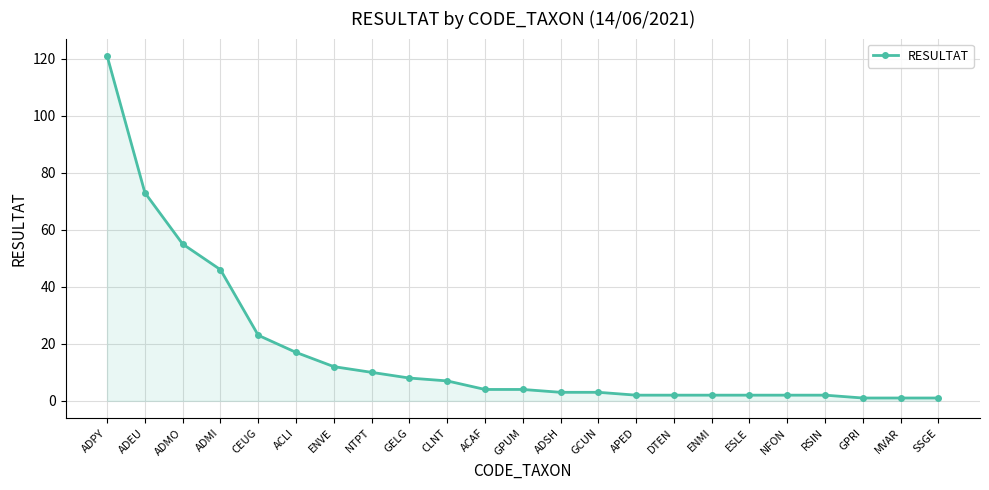

How many data points are less than 4?

11